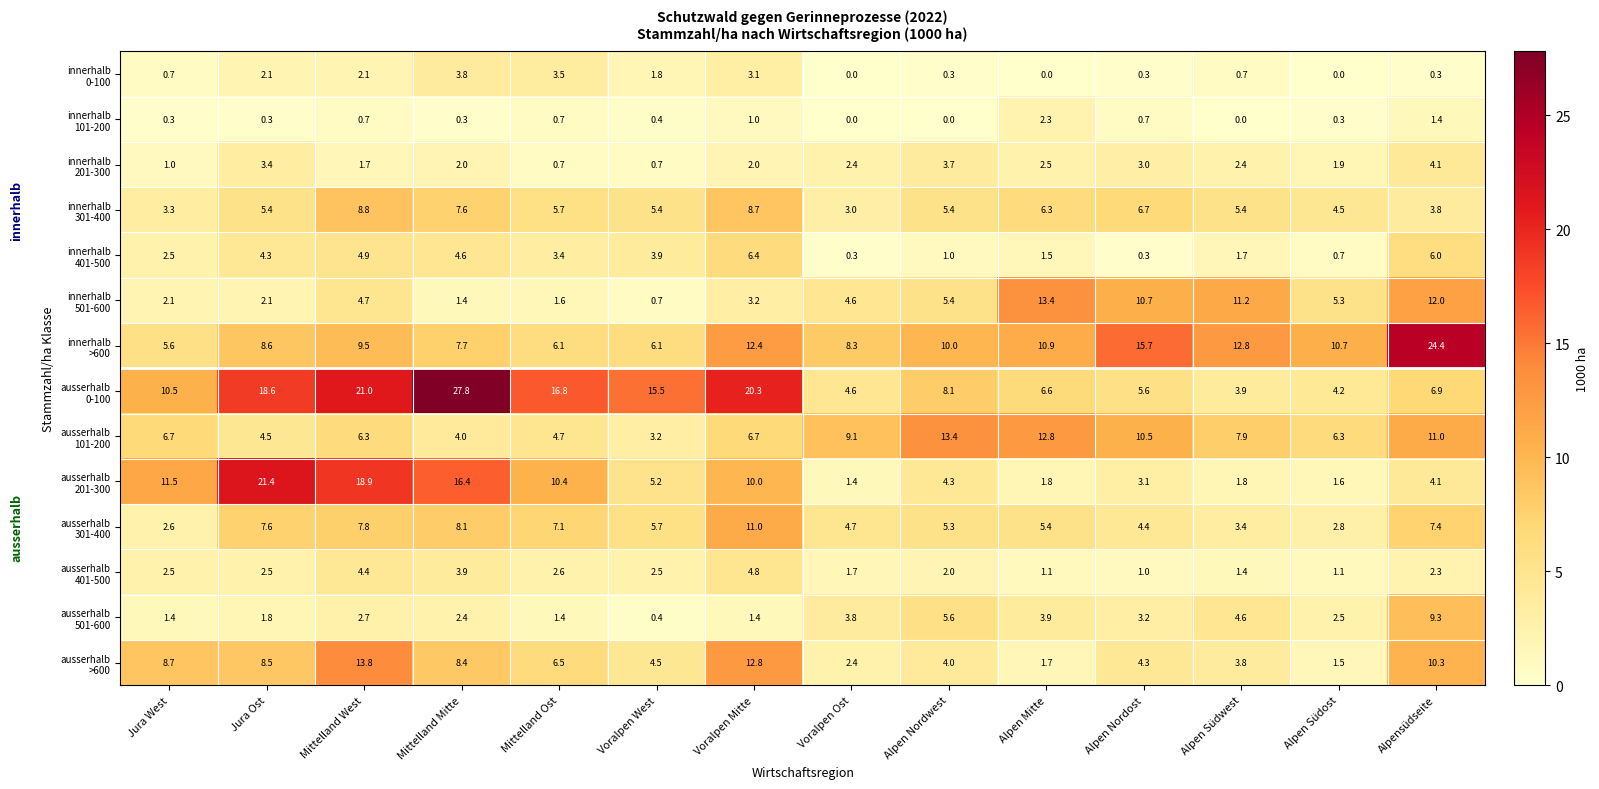

At how many categories does at least one series exceed 8?

14